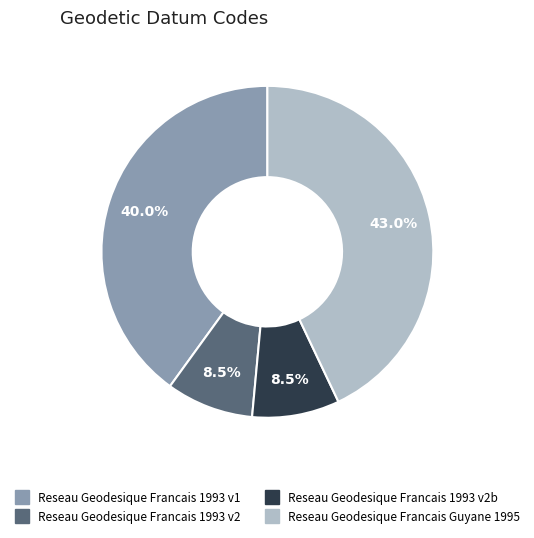

Does any single category account for the majority?

No